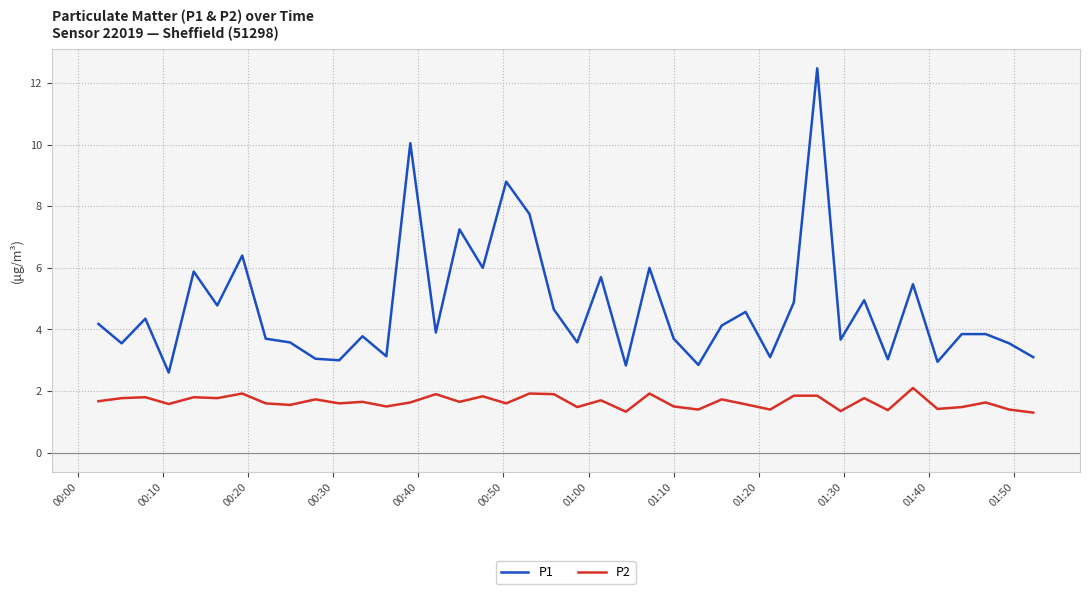

List the series in order of their overall mean, highest first.

P1, P2